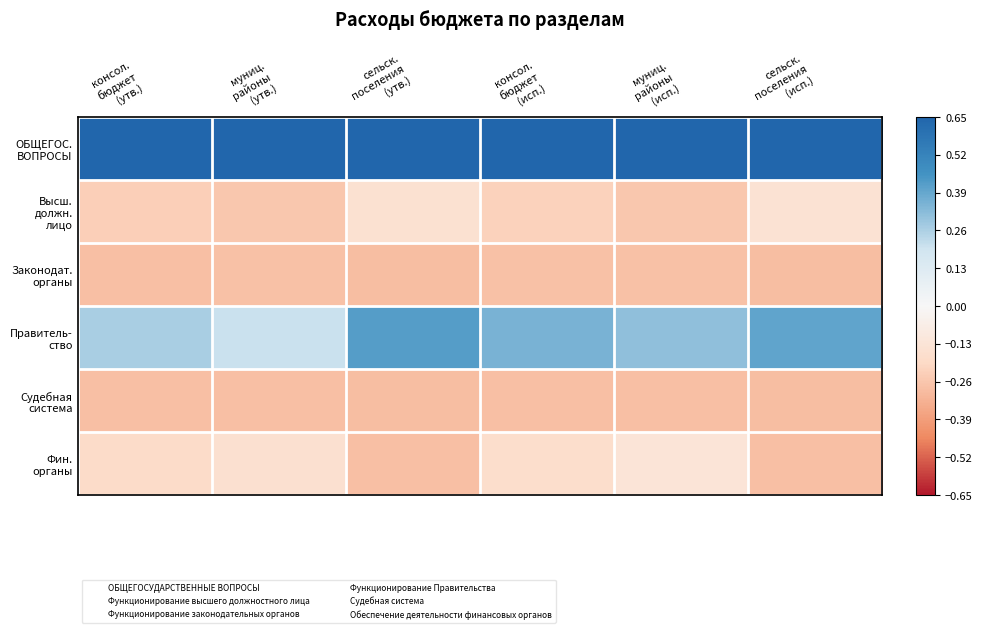

At how many categories does at least one series exceed 0?

6